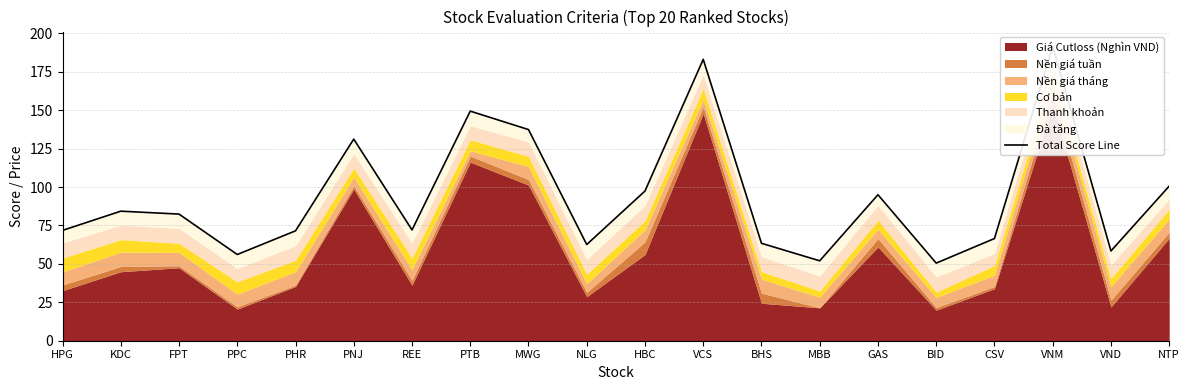

What is the ratio of the value at PTB to the value at NTP?

1.5